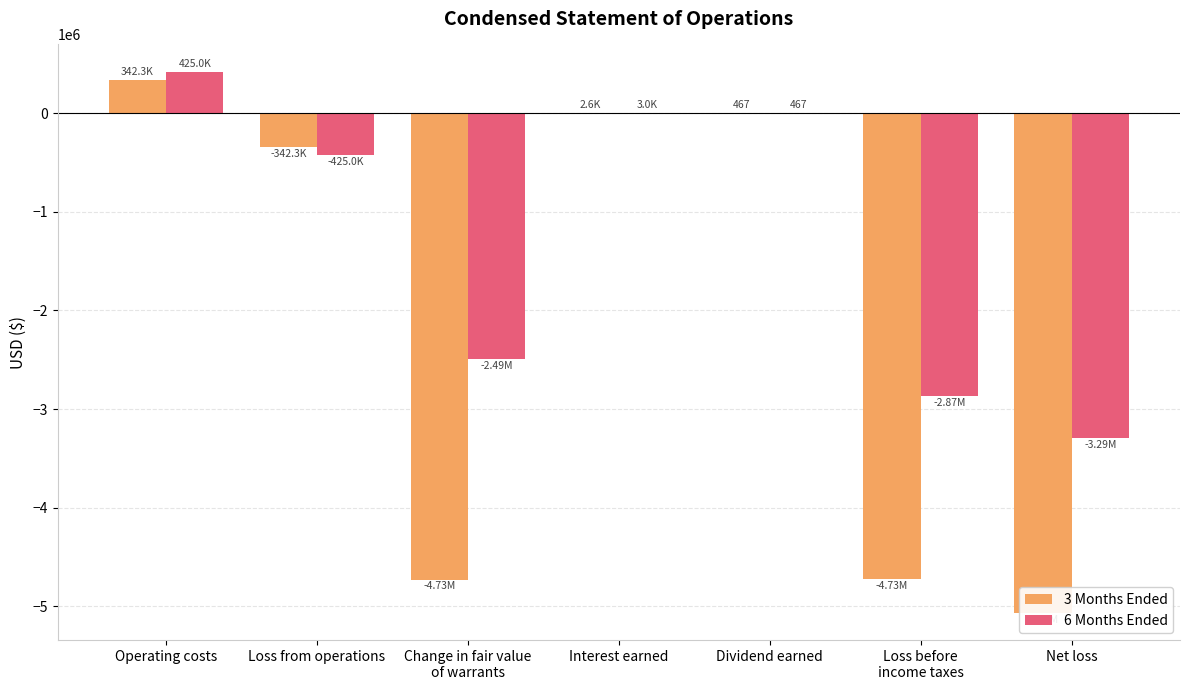

What are all the series names shown in the legend?

3 Months Ended, 6 Months Ended